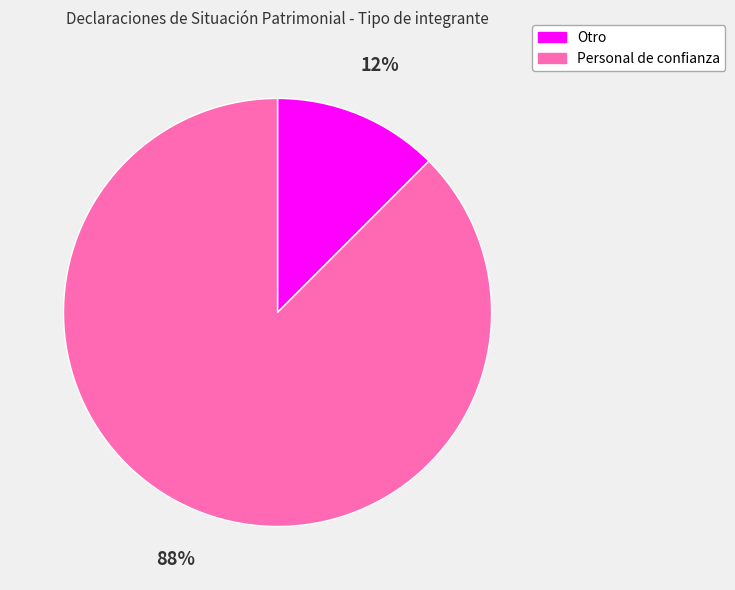

Which has a higher value, Personal de confianza or Otro?

Personal de confianza